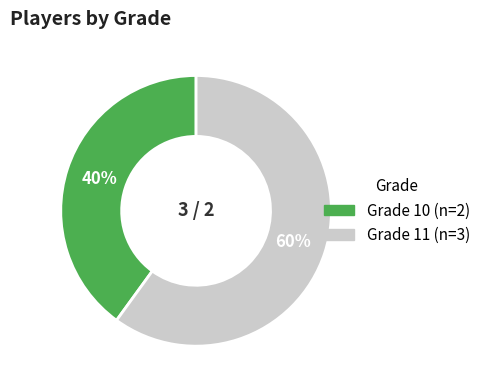

Is there any slice that represents more than half of the pie?

Yes